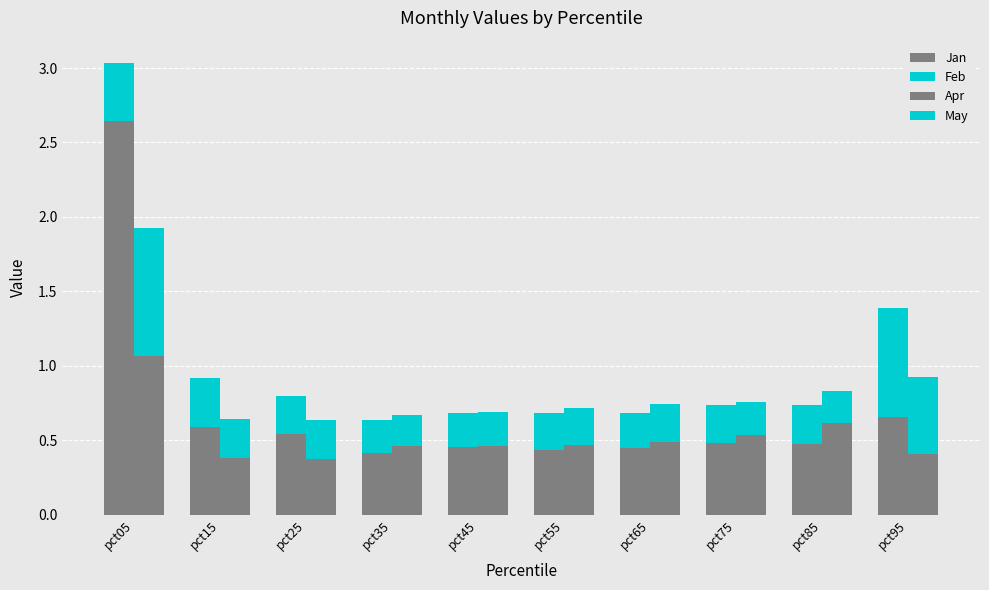

At how many categories does at least one series exceed 2?

1